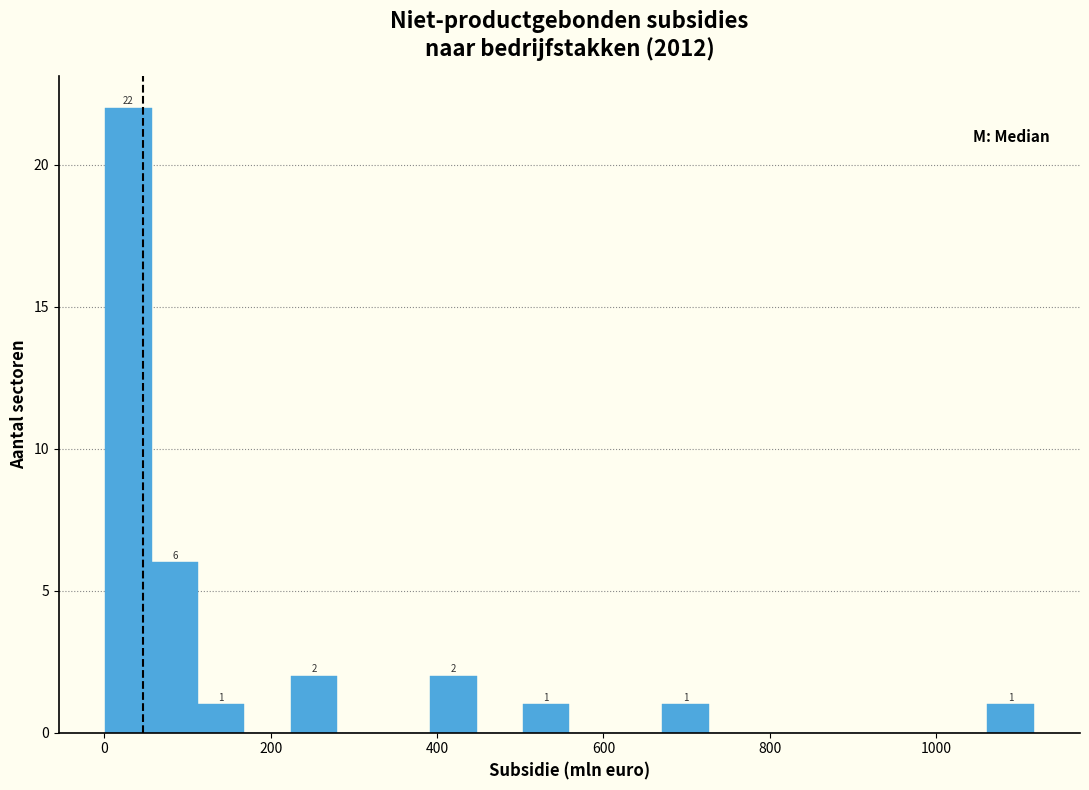

Around what value on the x-axis is the tallest bar? Give the approximate position of its centre, as read against the axis.

20